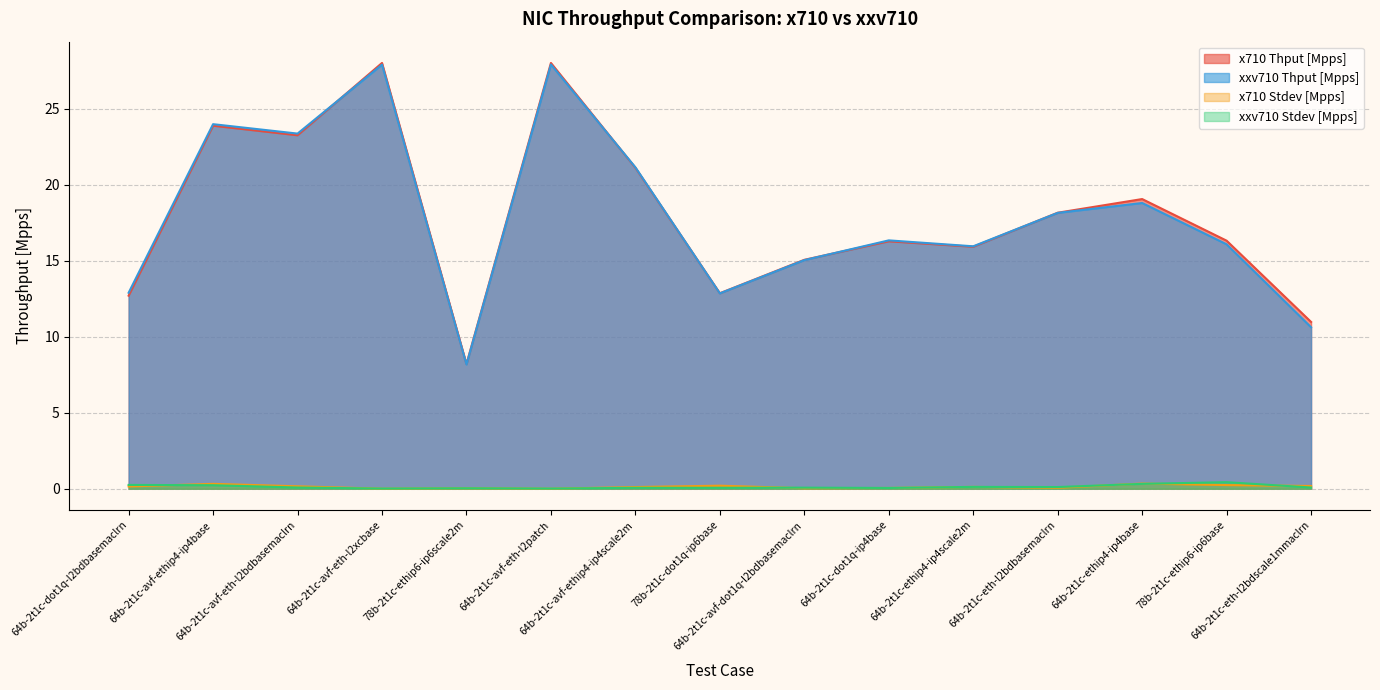

In xxv710 Thput [Mpps], how many points are higher than both neighbors (excluding endpoints)?

5